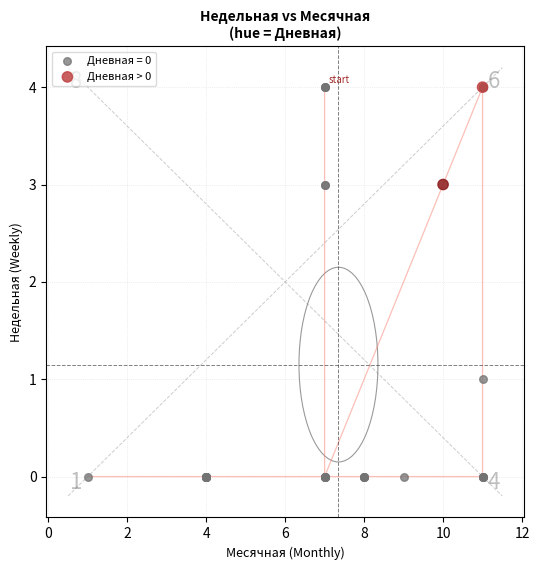

What are all the series names shown in the legend?

Дневная = 0, Дневная > 0